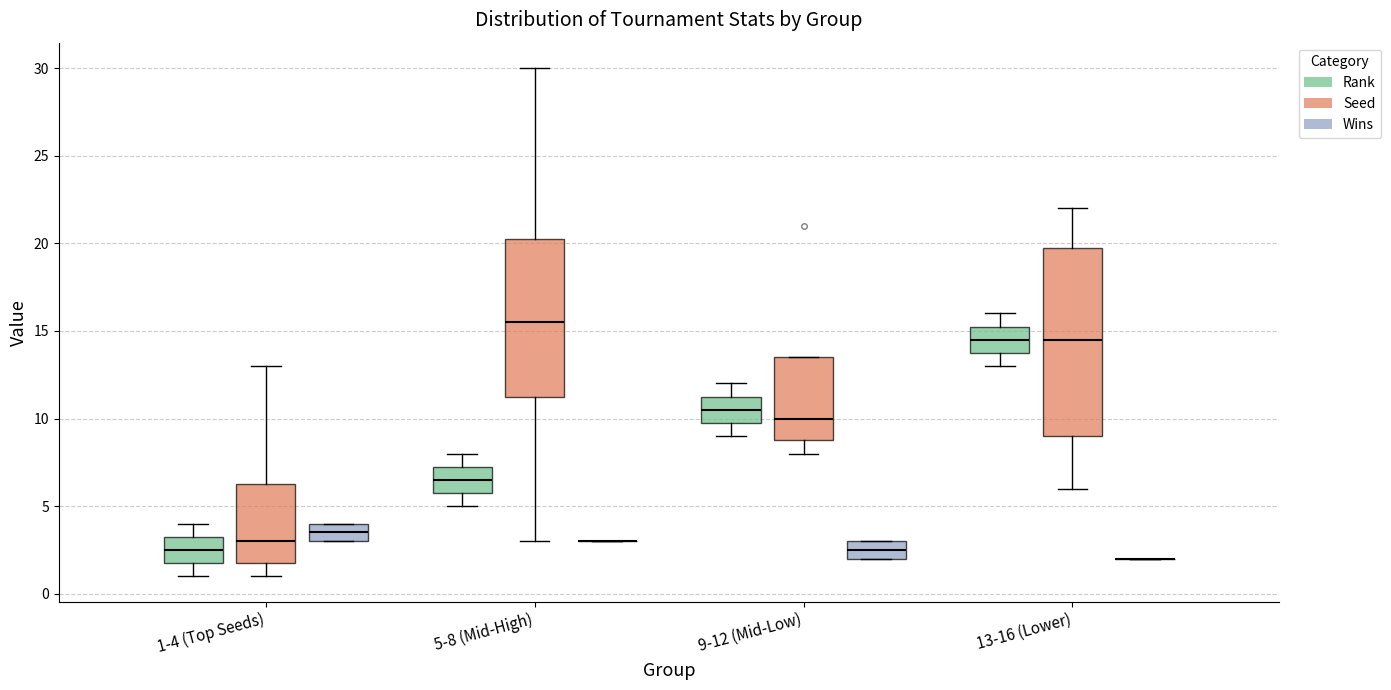

Comparing the boxes themselves (not the whiskers), which one is the tallest?

13-16 (Lower) (Seed)